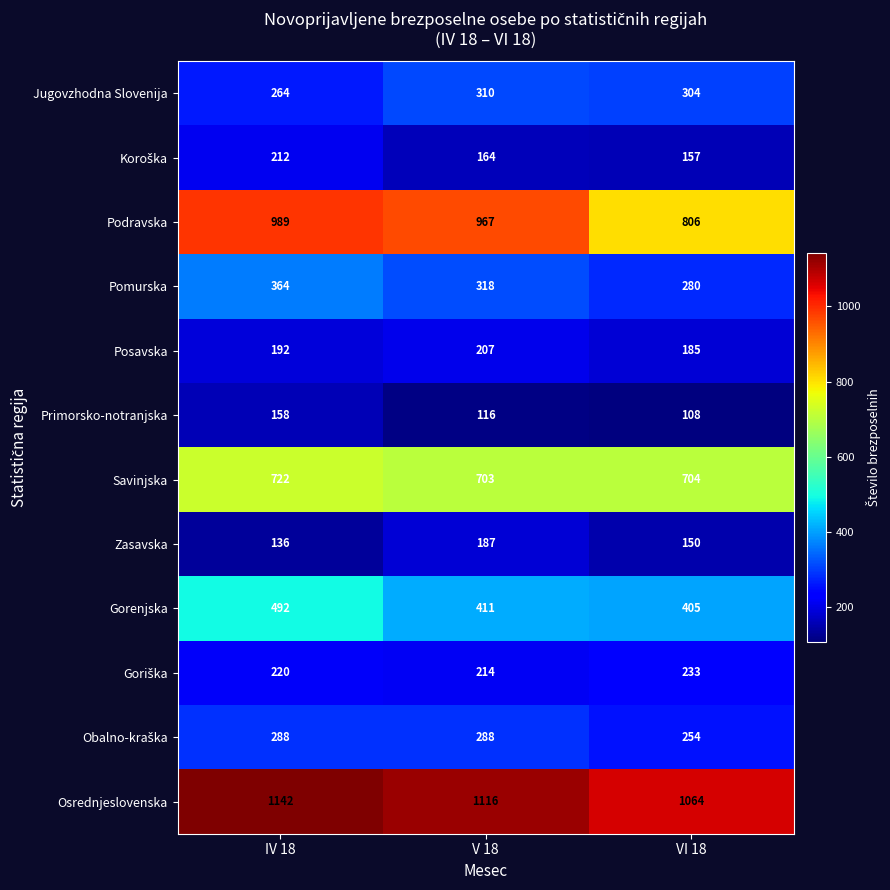

List the labels in order of Posavska value, smallest first.

VI 18, IV 18, V 18